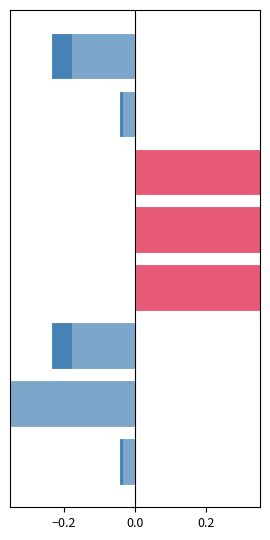

Is it true that Αρνητικό equals -0.0 at 6?

True